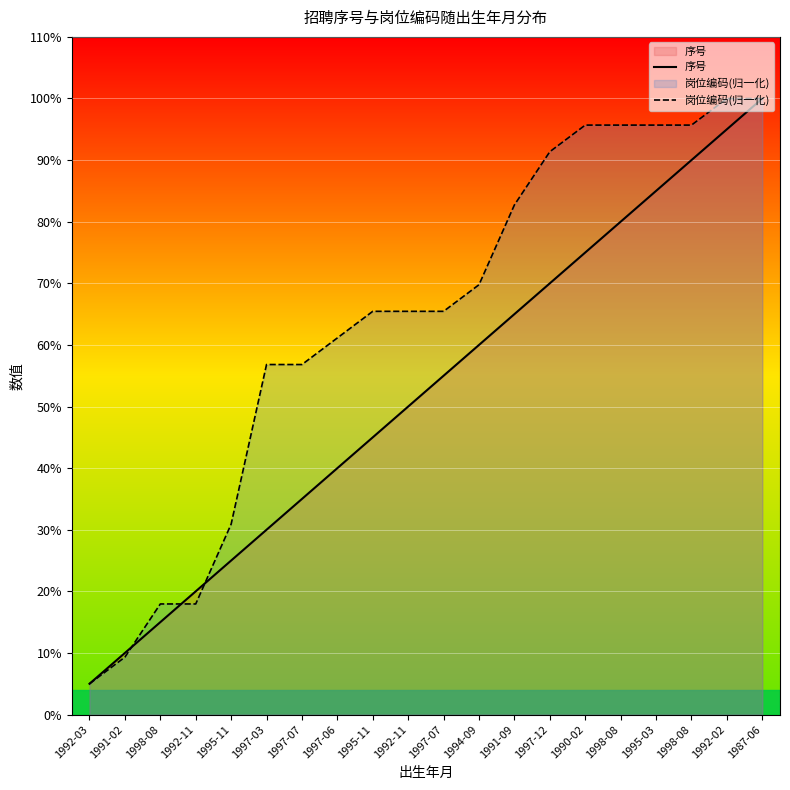

True or false: 岗位编码(归一化) has more than 2 interior local peaks.

False